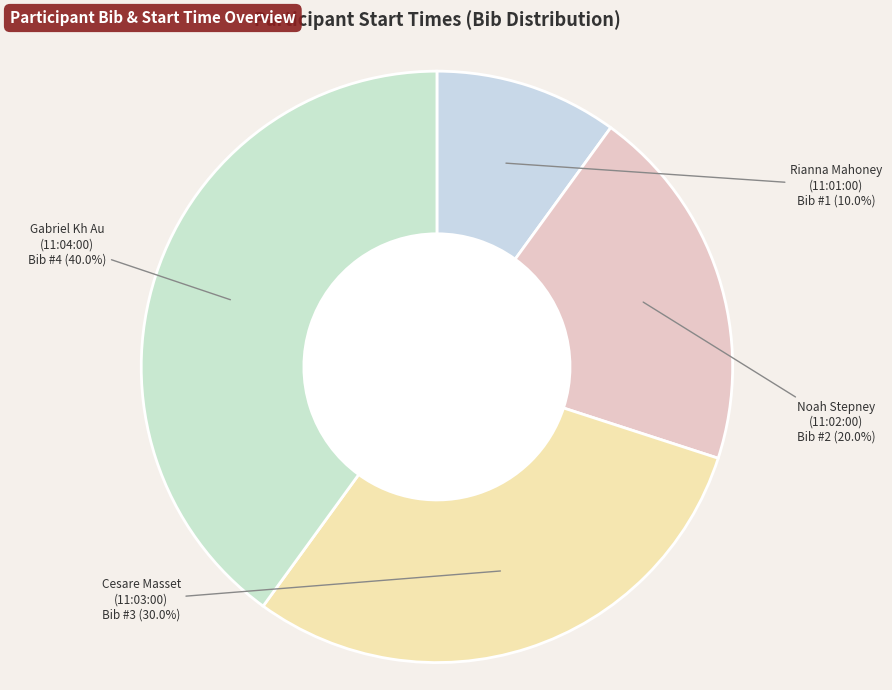

Is there a majority slice in this chart?

No